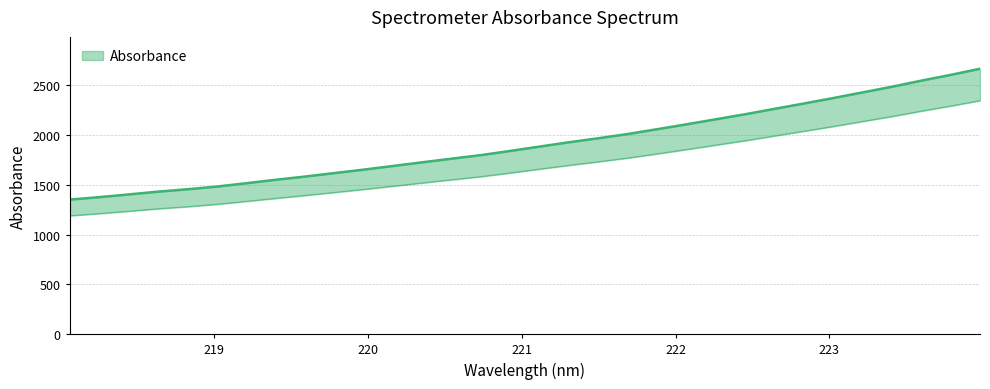

Is this an area chart (filled region under the line)?

No